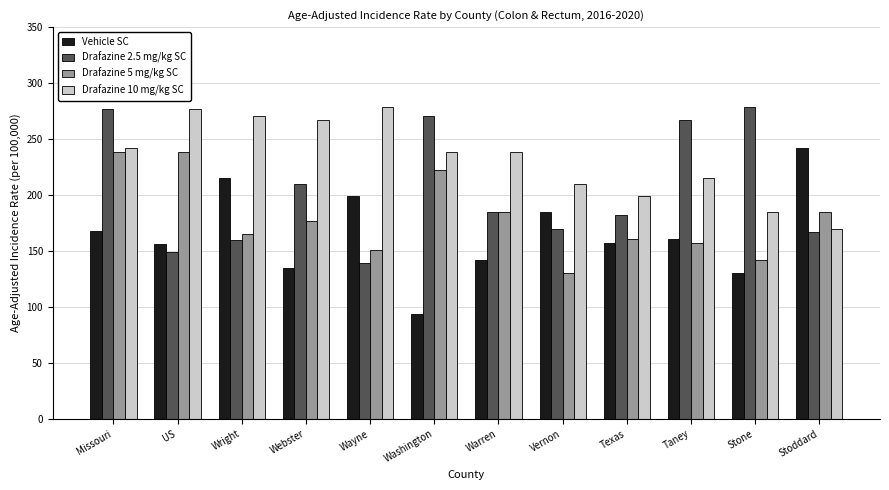

What is the spread (max minus min) of values at Missouri?

109.0